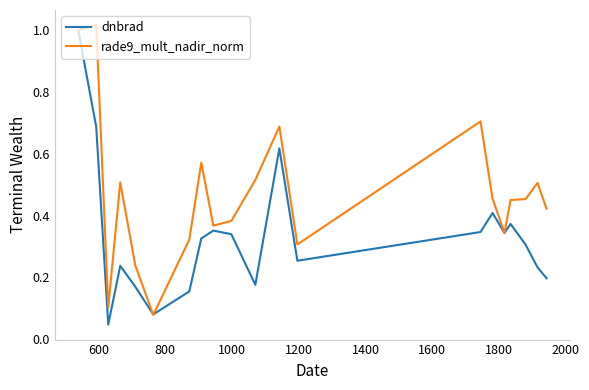

How many interior local valleys does the dnbrad series have?

5